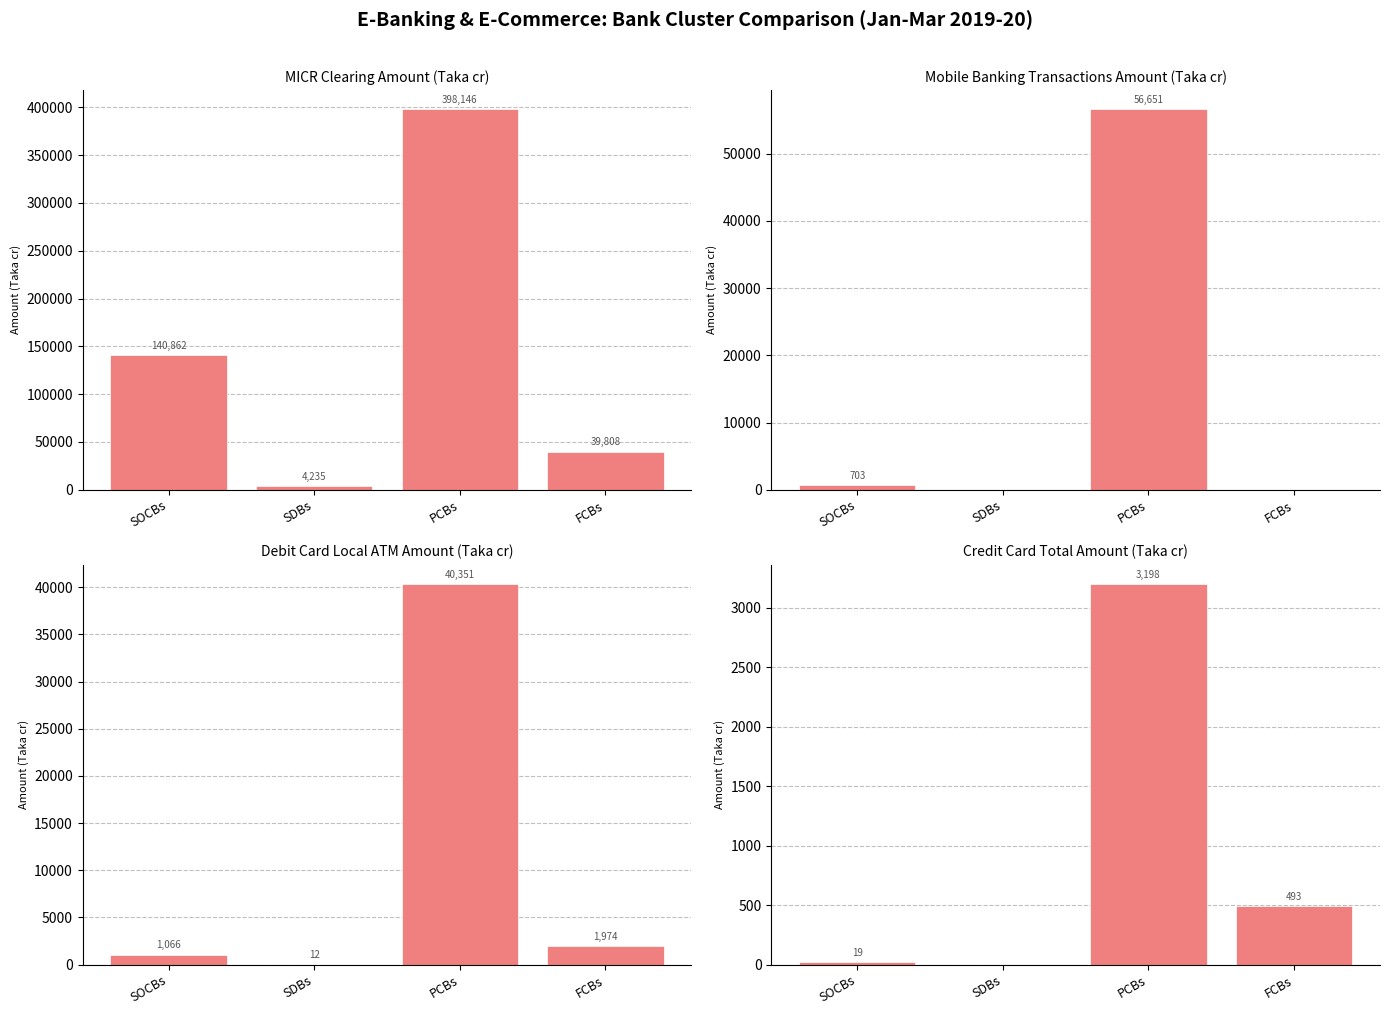

What is the label of the 3rd bar from the left?

PCBs